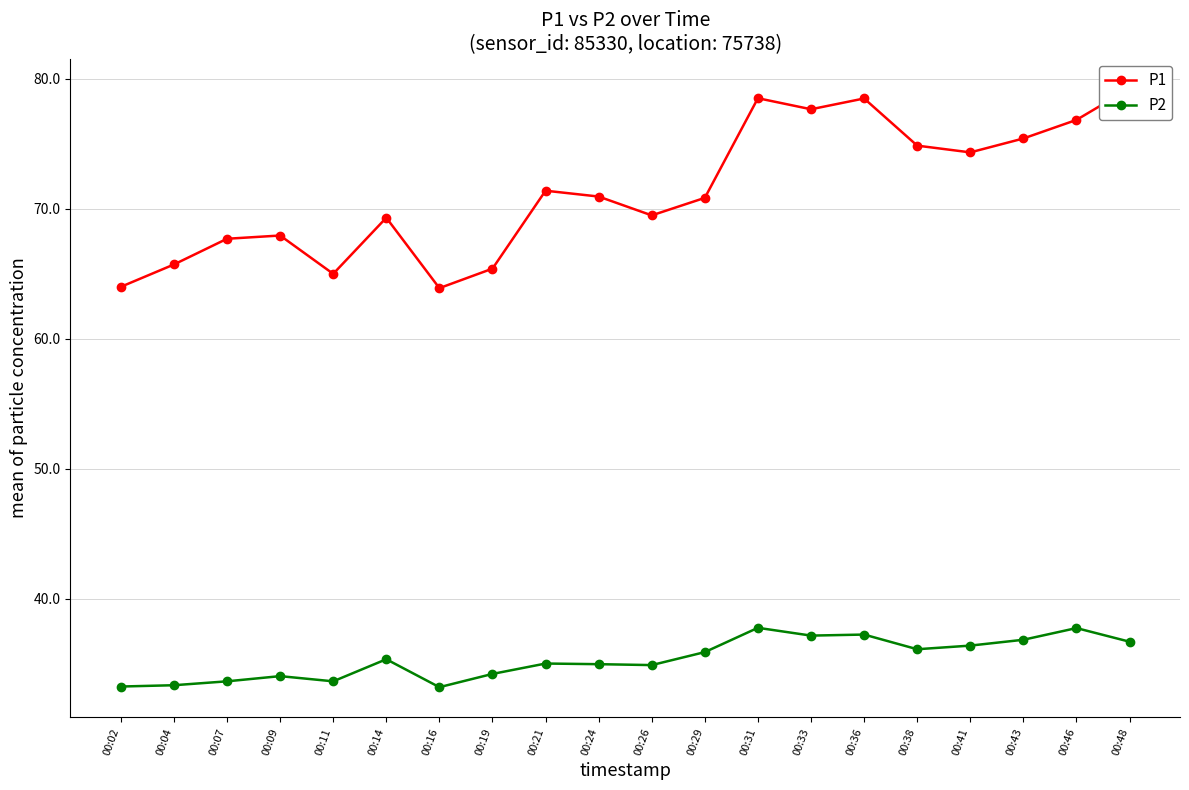

Is the value of P1 at 00:26 greater than the value of P2 at 00:31?

Yes